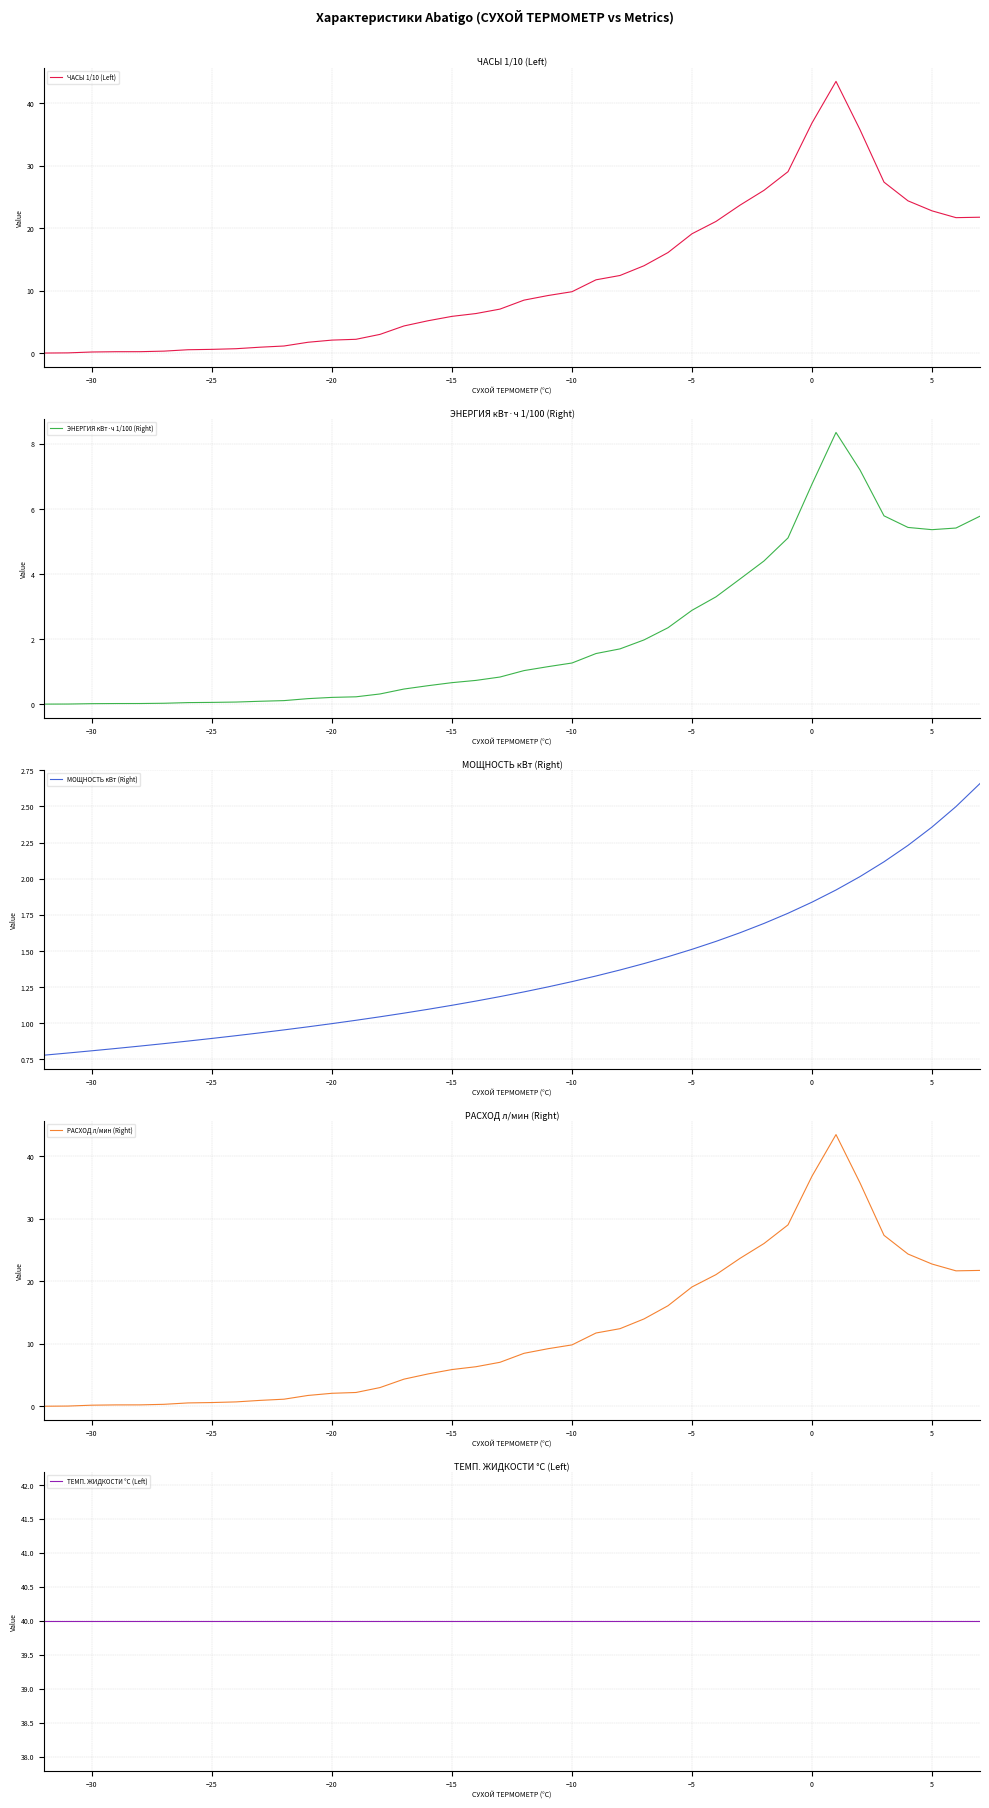

What is the value of the МОЩНОСТЬ кВт (Right) point at the 14th from the left?

1.0